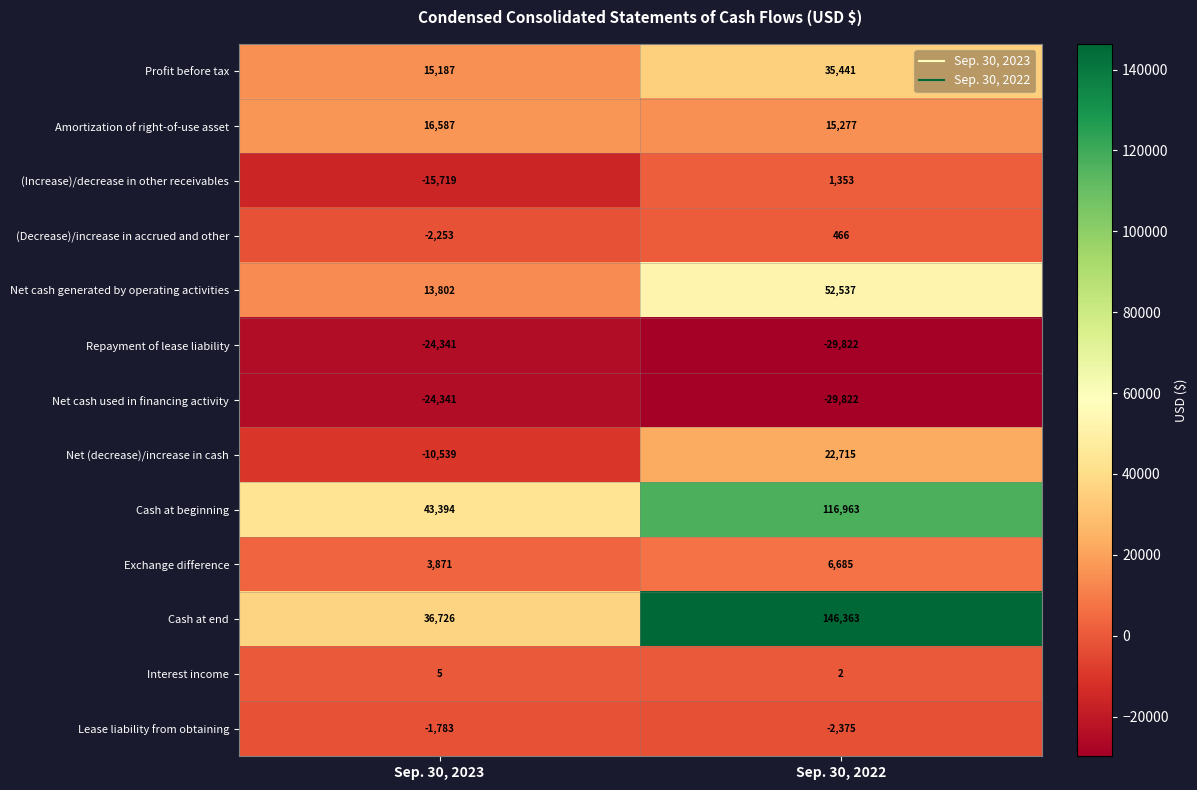

At which label is Interest income closest to 3?

Sep. 30, 2022